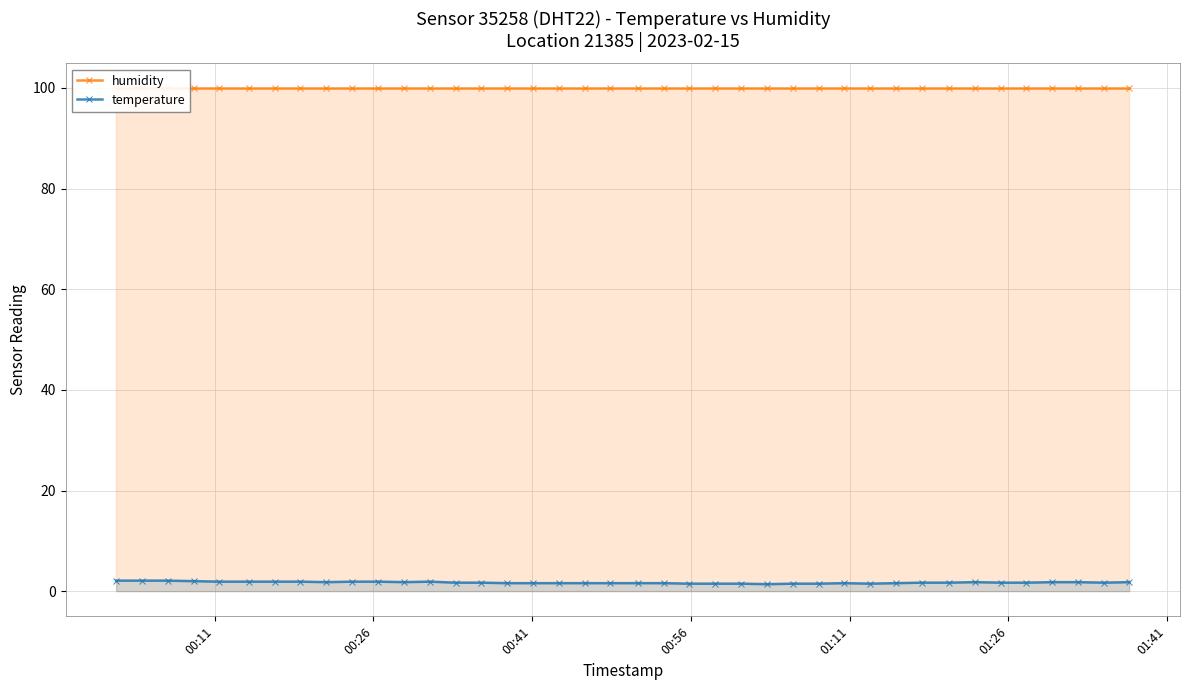

True or false: temperature has more than 1 points higher than both neighbors.

True